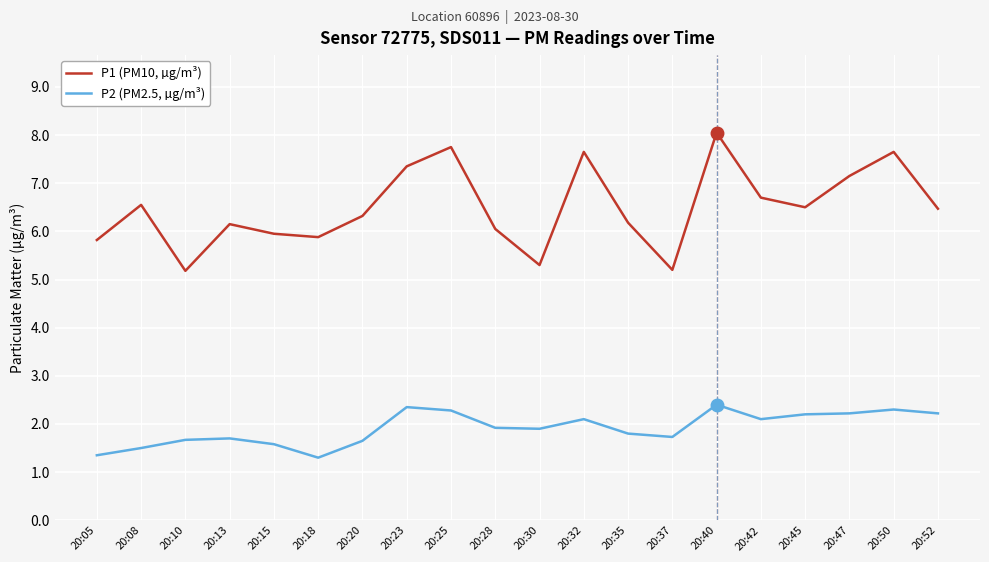

What is the highest value of the P1 (PM10, µg/m³) series?

8.1